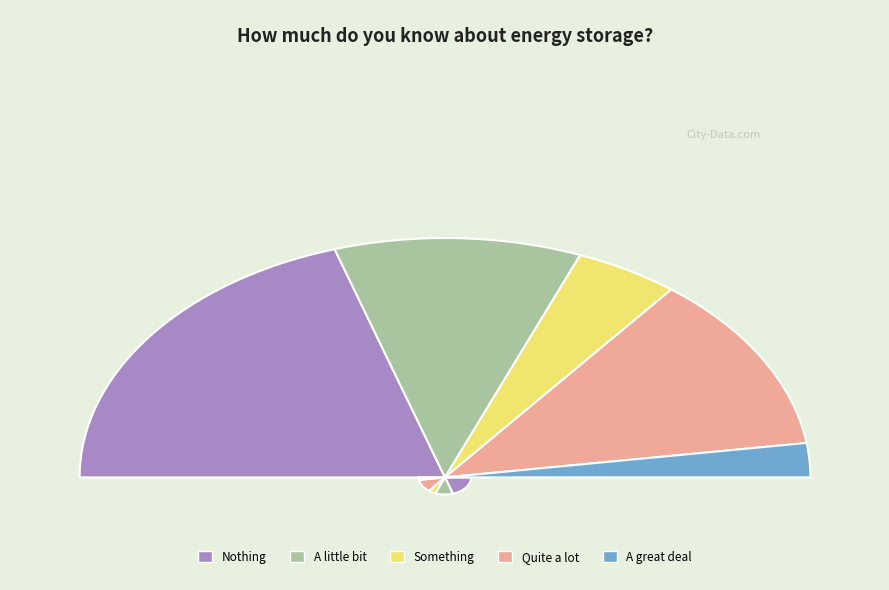

To the nearest percent, what is the average slice percentage?

20%